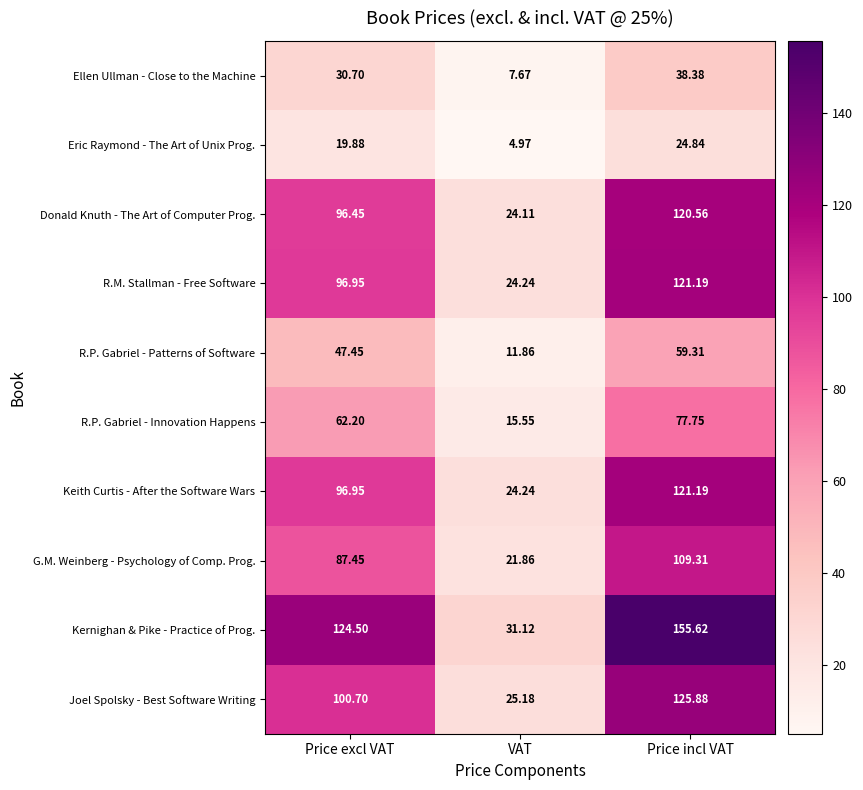

Which series has the widest spread of values?

Kernighan & Pike - Practice of Prog.